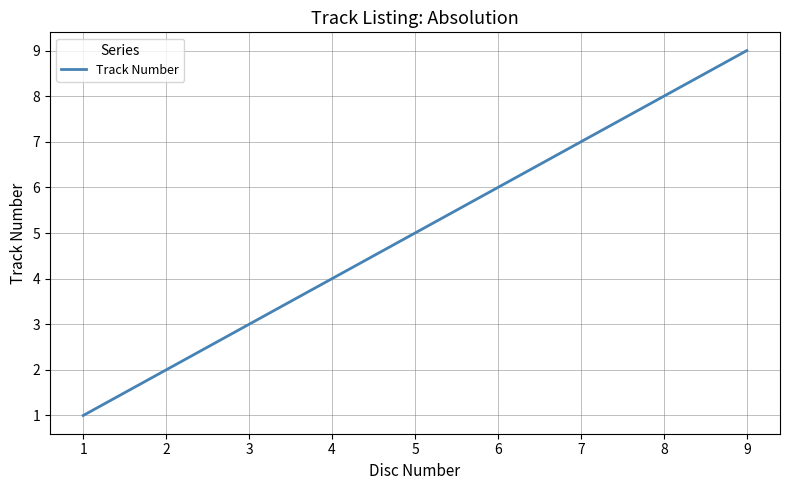

Rank the categories by value from lowest to highest.

1, 2, 3, 4, 5, 6, 7, 8, 9